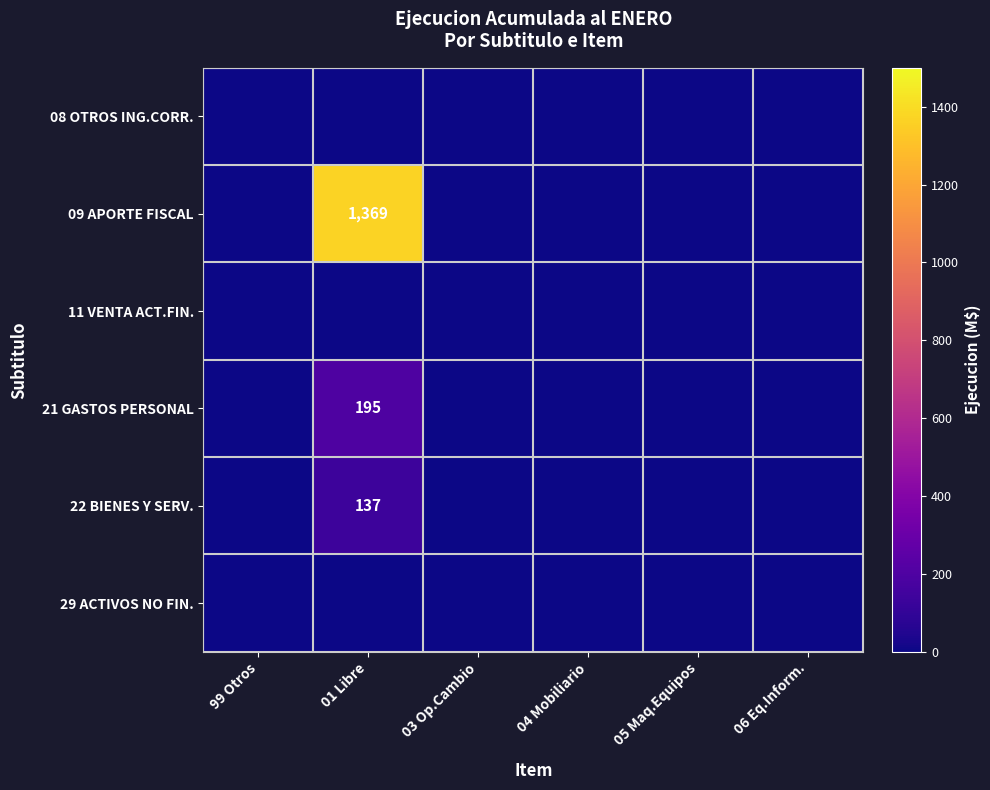

What is the total value across all series at 01 Libre?

1701